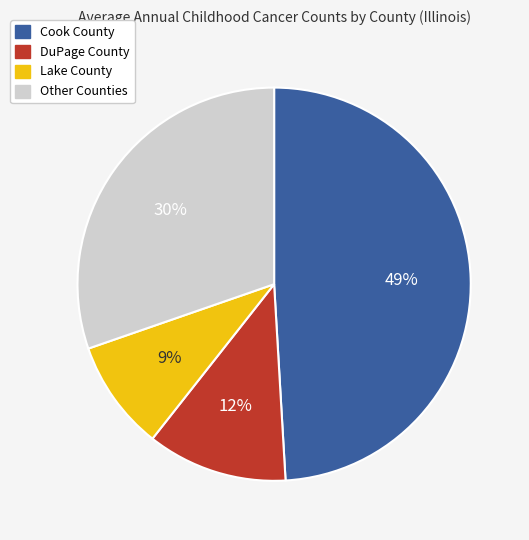

To the nearest percent, what is the average slice percentage?

25%